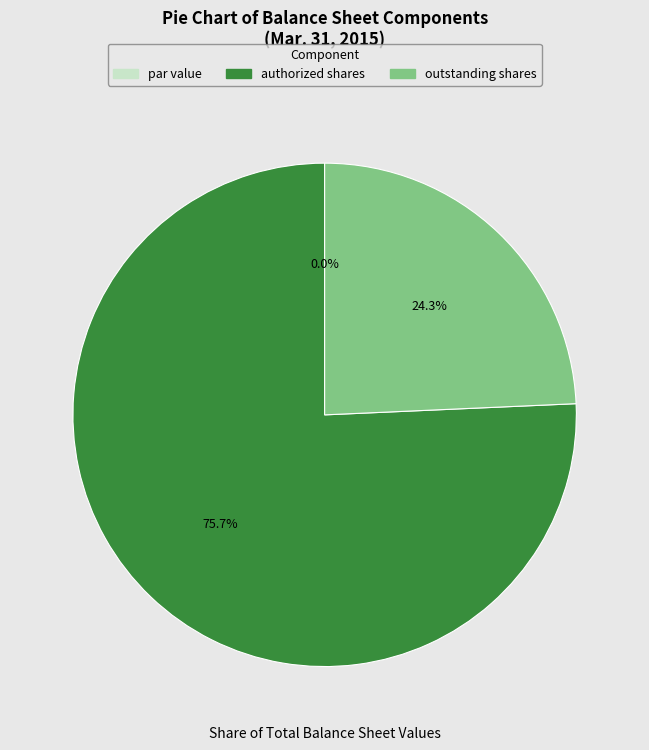

To the nearest percent, what percentage of the pie is Common stock, outstanding shares?

24%